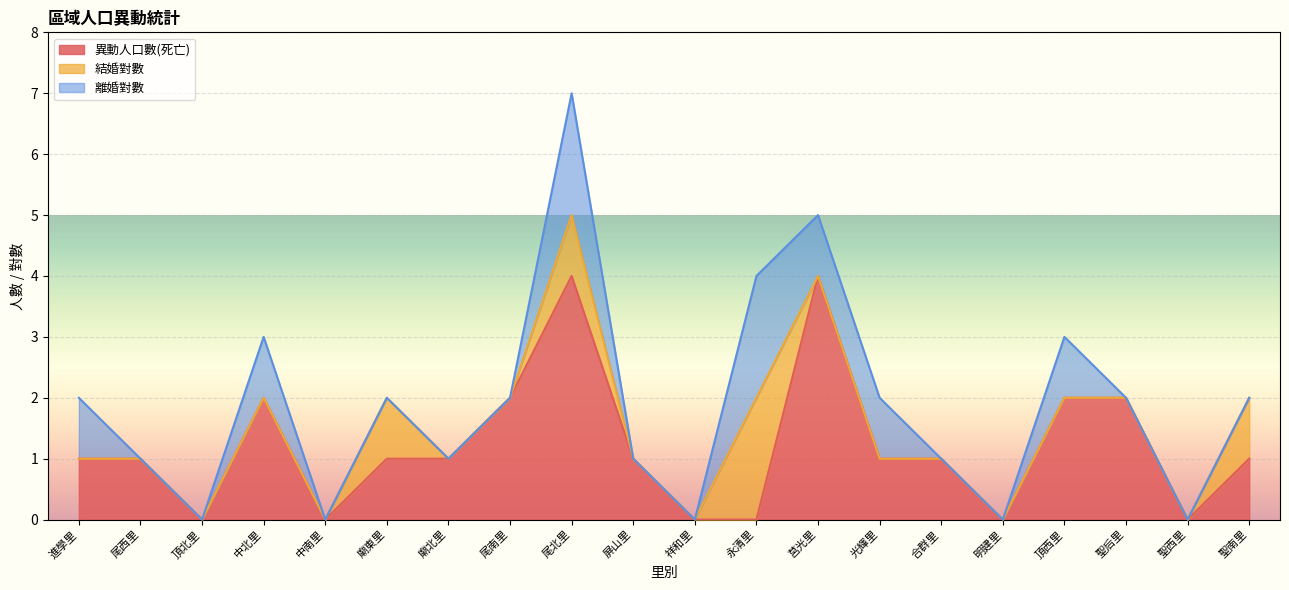

How many times do 離婚對數 and 異動人口數(死亡) cross each other?

1